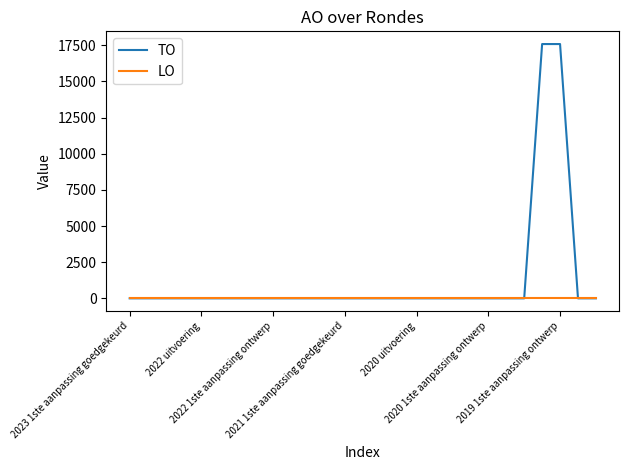

What are all the series names shown in the legend?

TO, LO